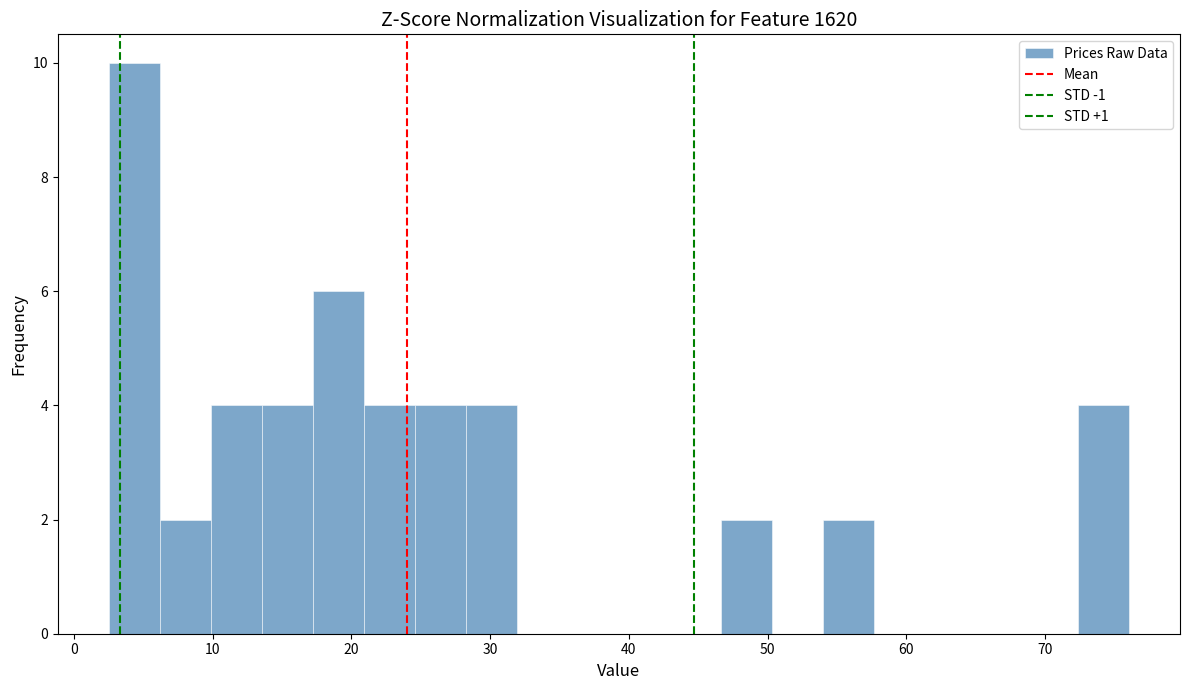

Around what value on the x-axis is the tallest bar? Give the approximate position of its centre, as read against the axis.

4